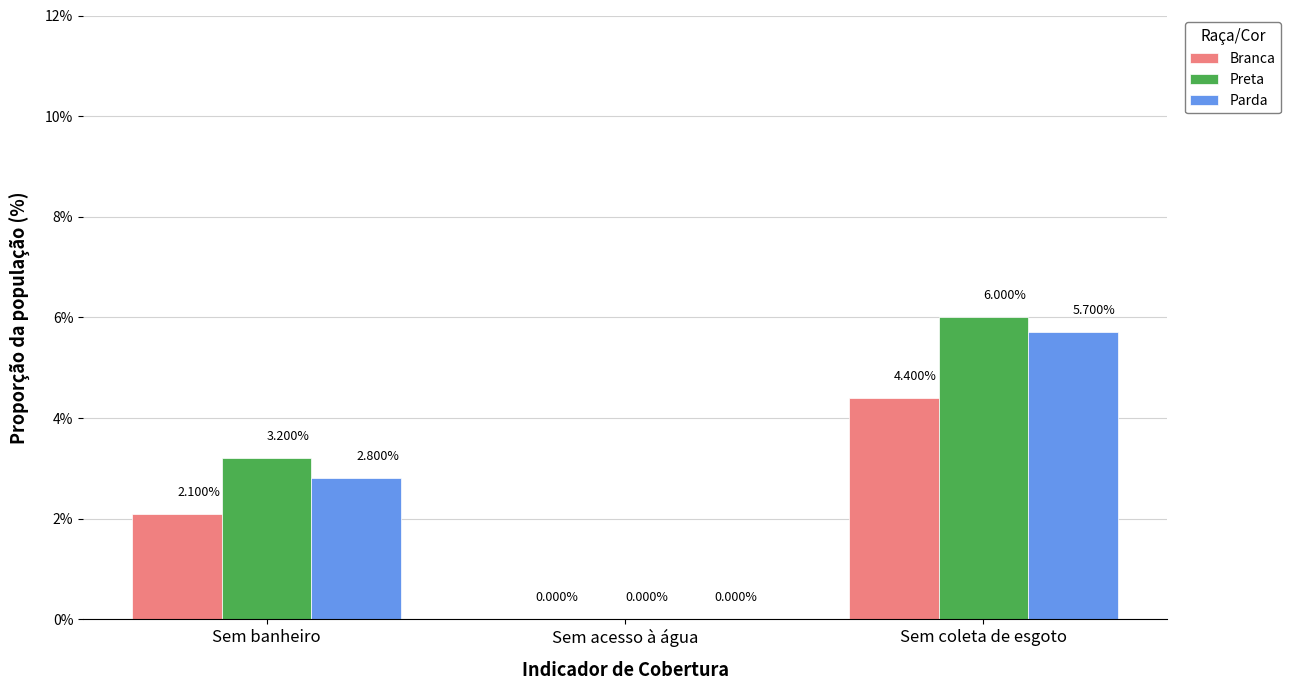

How many groups of bars are there?

3